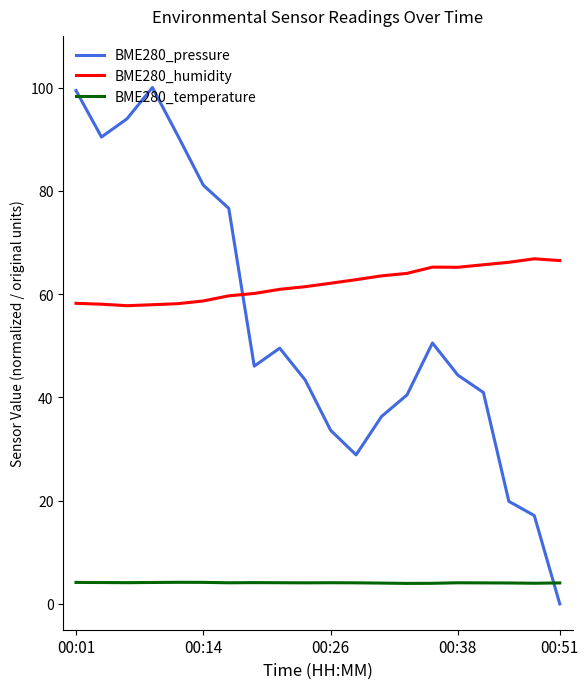

Rank the series by their maximum value, from lowest to highest.

BME280_temperature, BME280_humidity, BME280_pressure